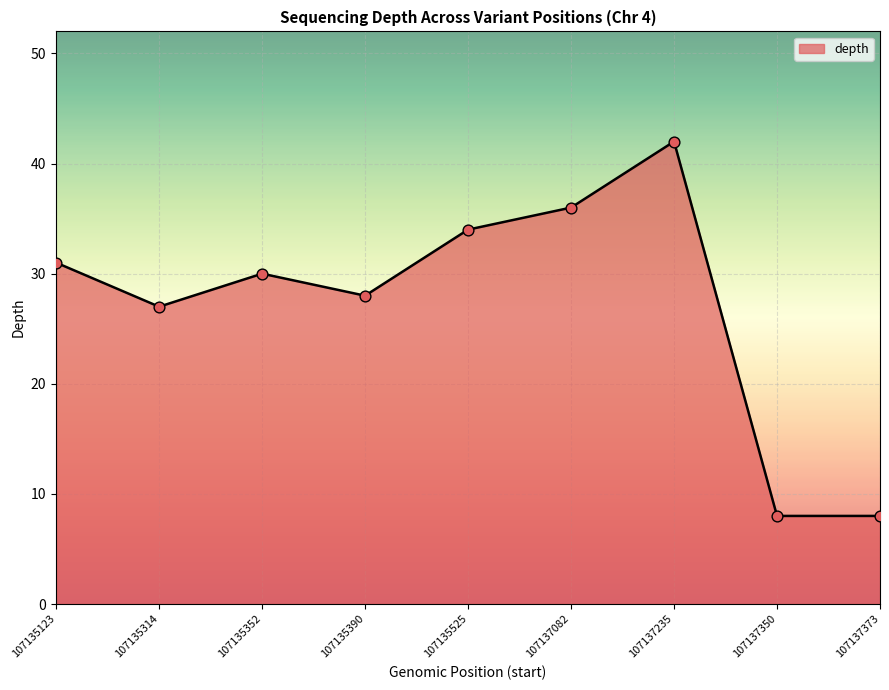

Which has a higher value, 107135390 or 107137082?

107137082